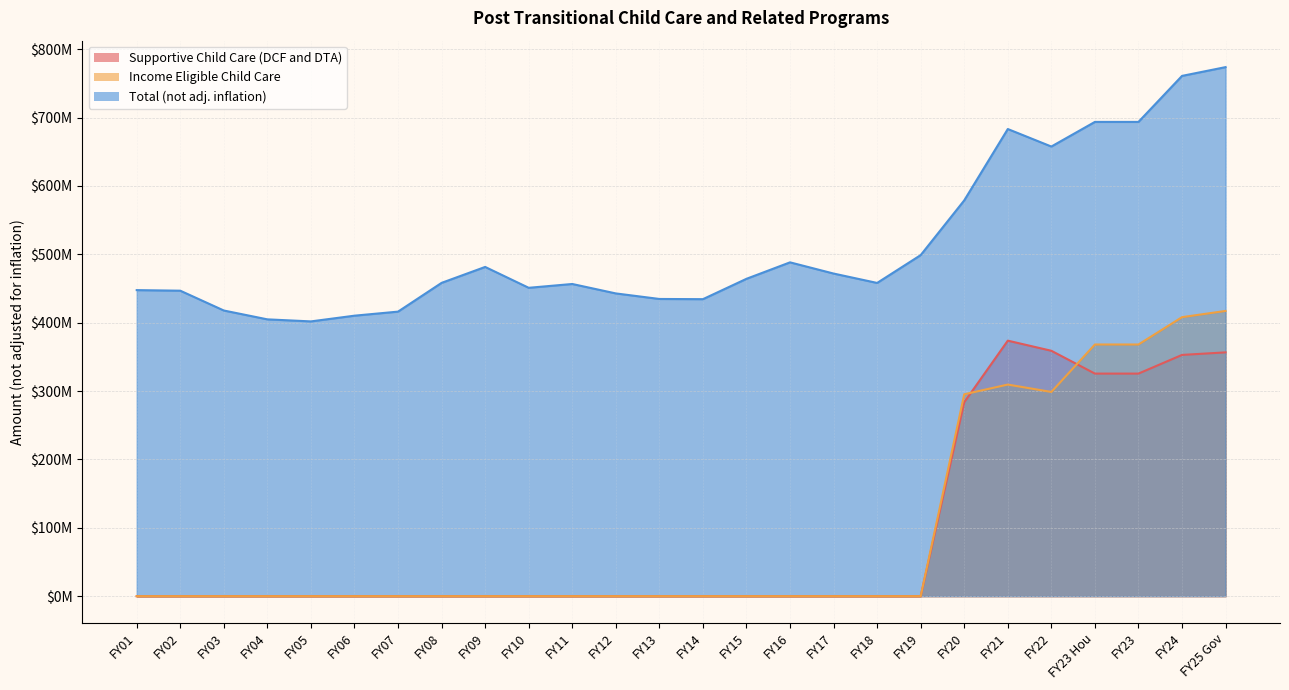

Between FY14 and FY22, which is larger?

FY22